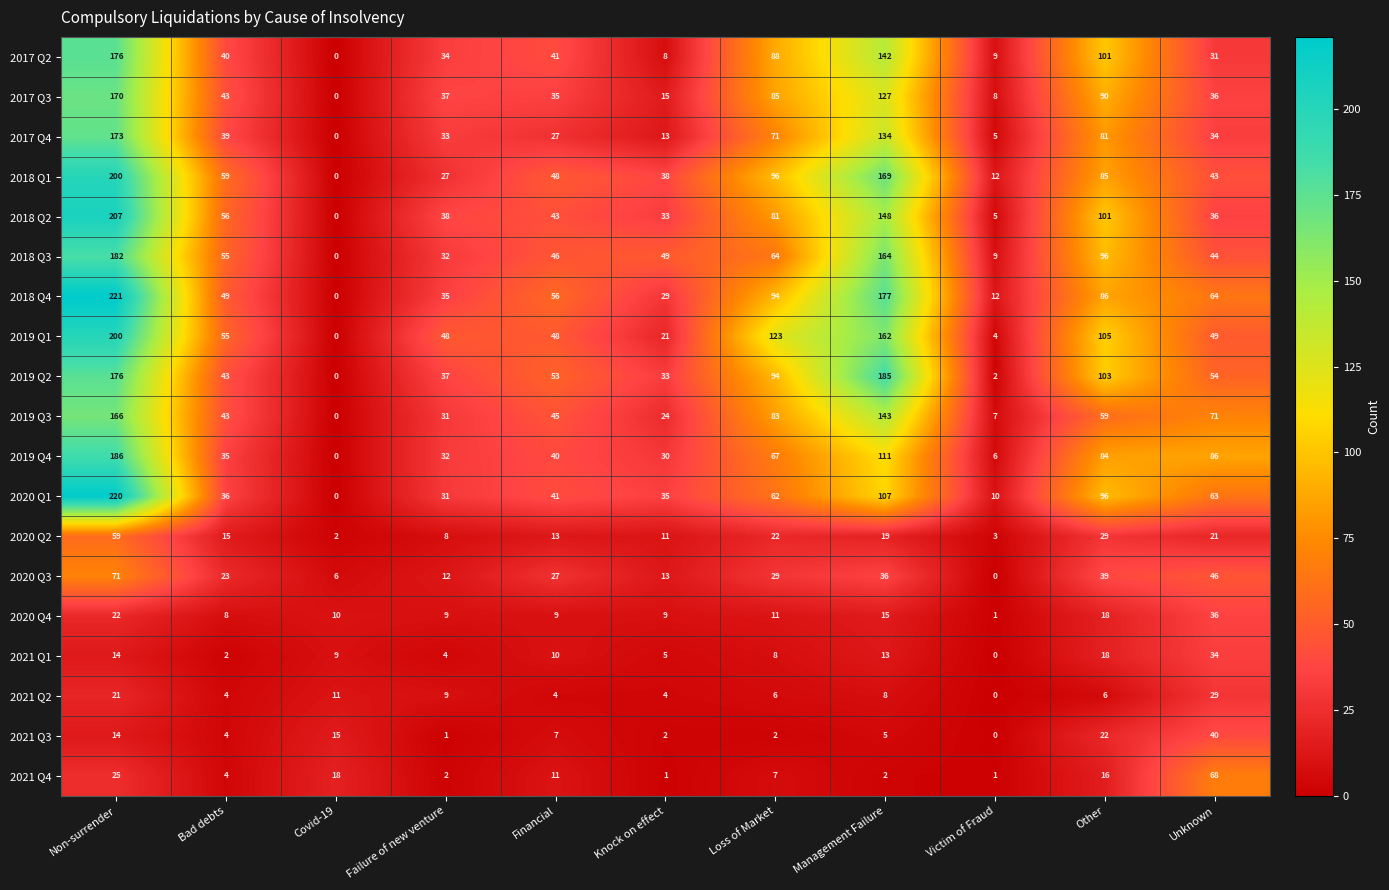

What is the sum of all 2020 Q1 values?

701